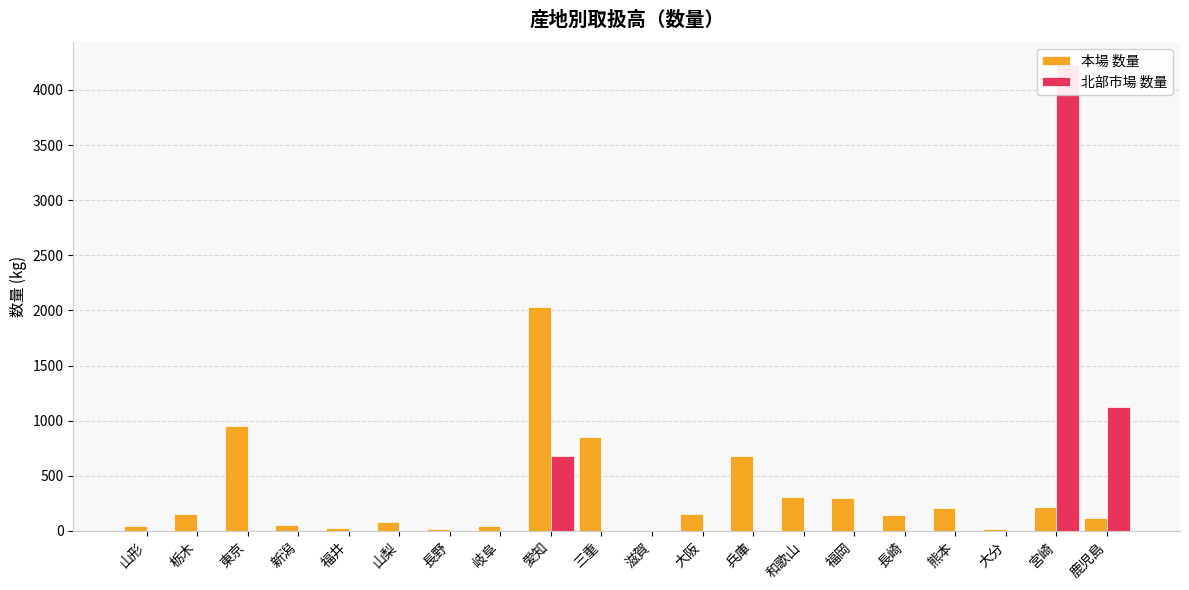

True or false: 北部市場 数量 has a value of 0 at 兵庫.

True